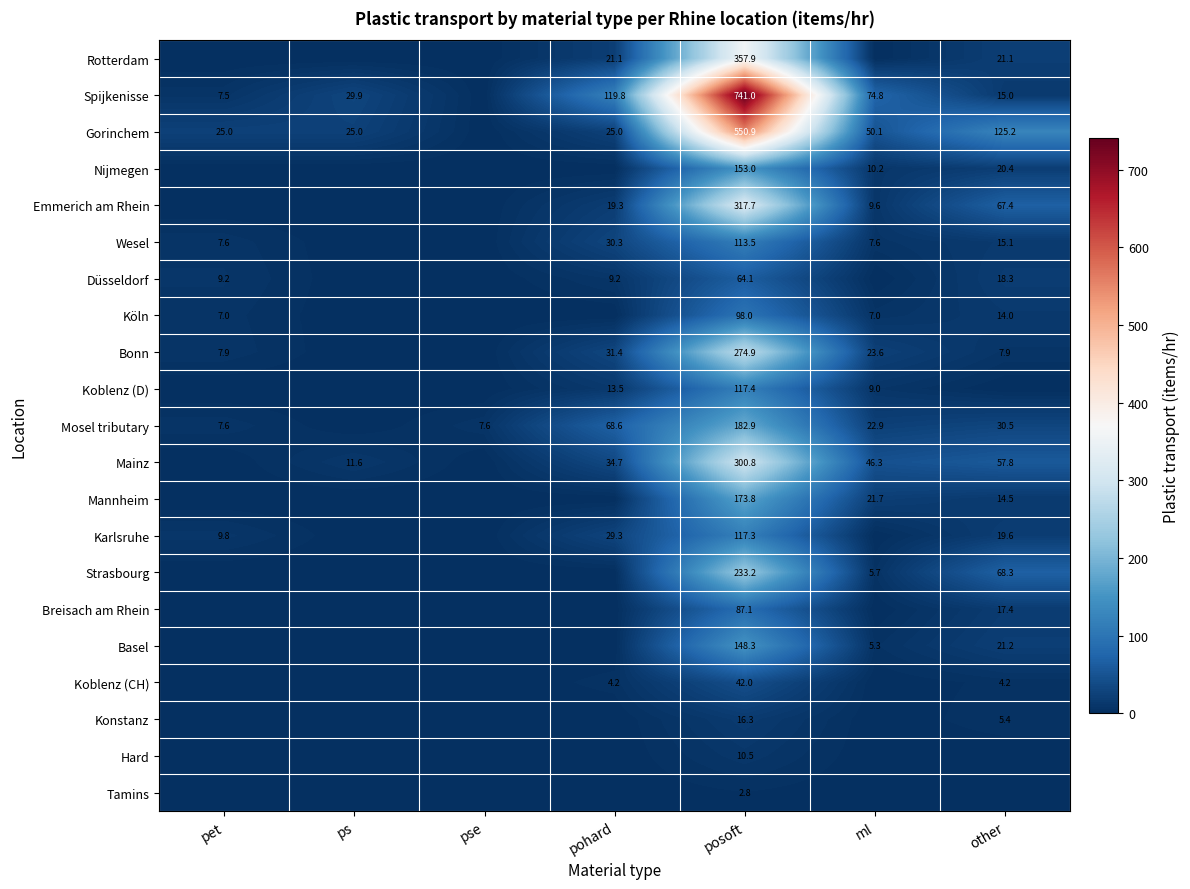

What is the sum of the Gorinchem values at posoft and pet?

575.9